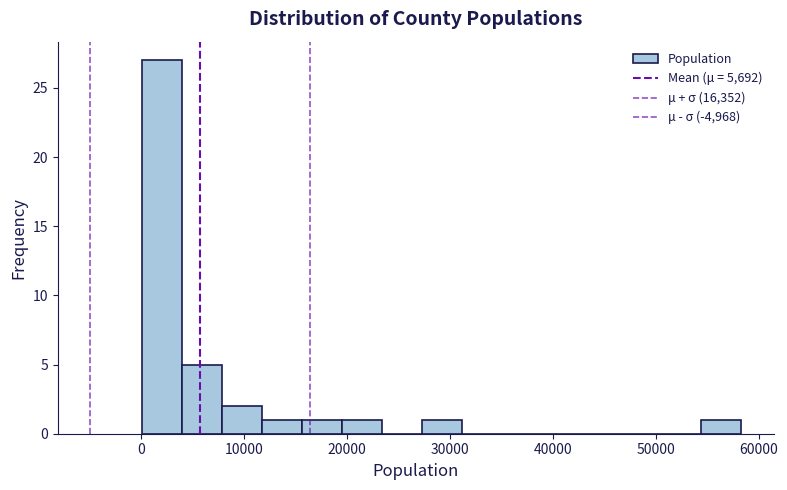

Read against the x-axis, roughly where is the centre of the tallest bar?

2000